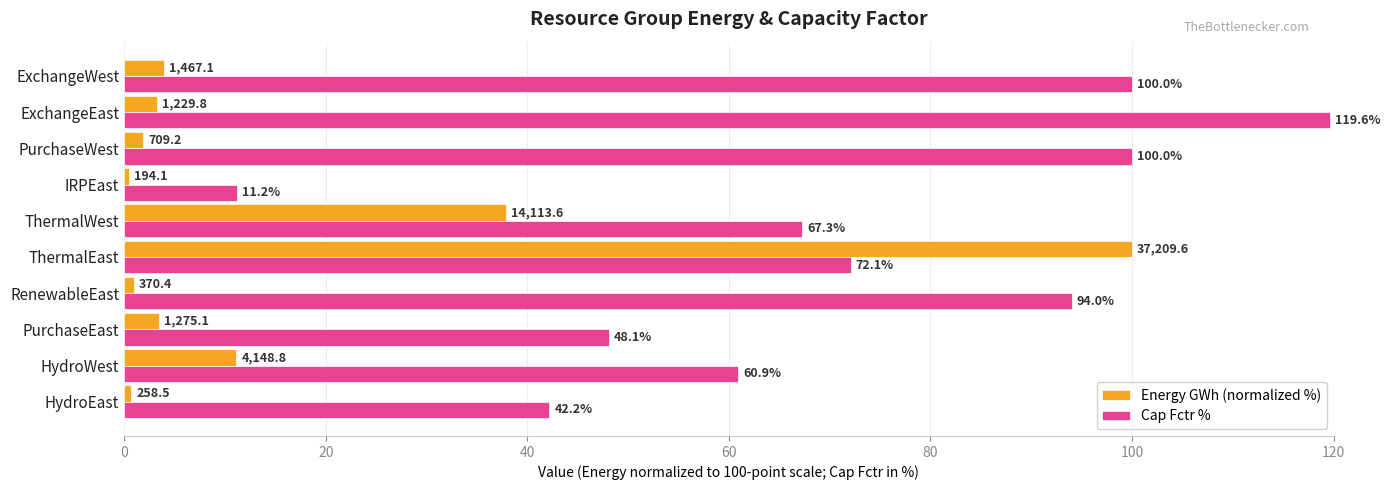

Rank the series by their maximum value, from lowest to highest.

Energy GWh (normalized %), Cap Fctr %